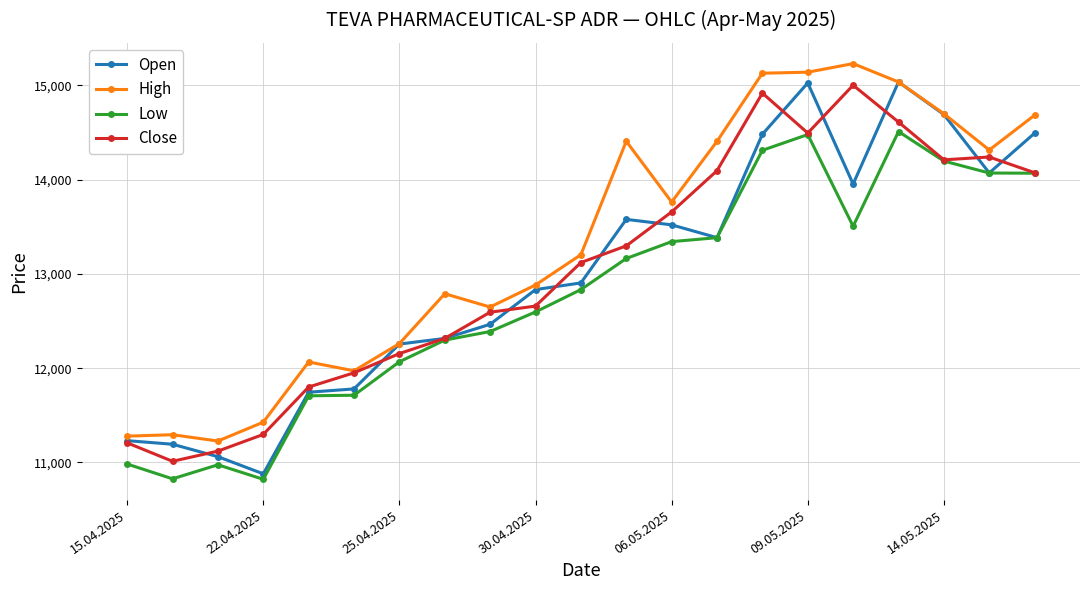

Count the number of categories in the chart.

21